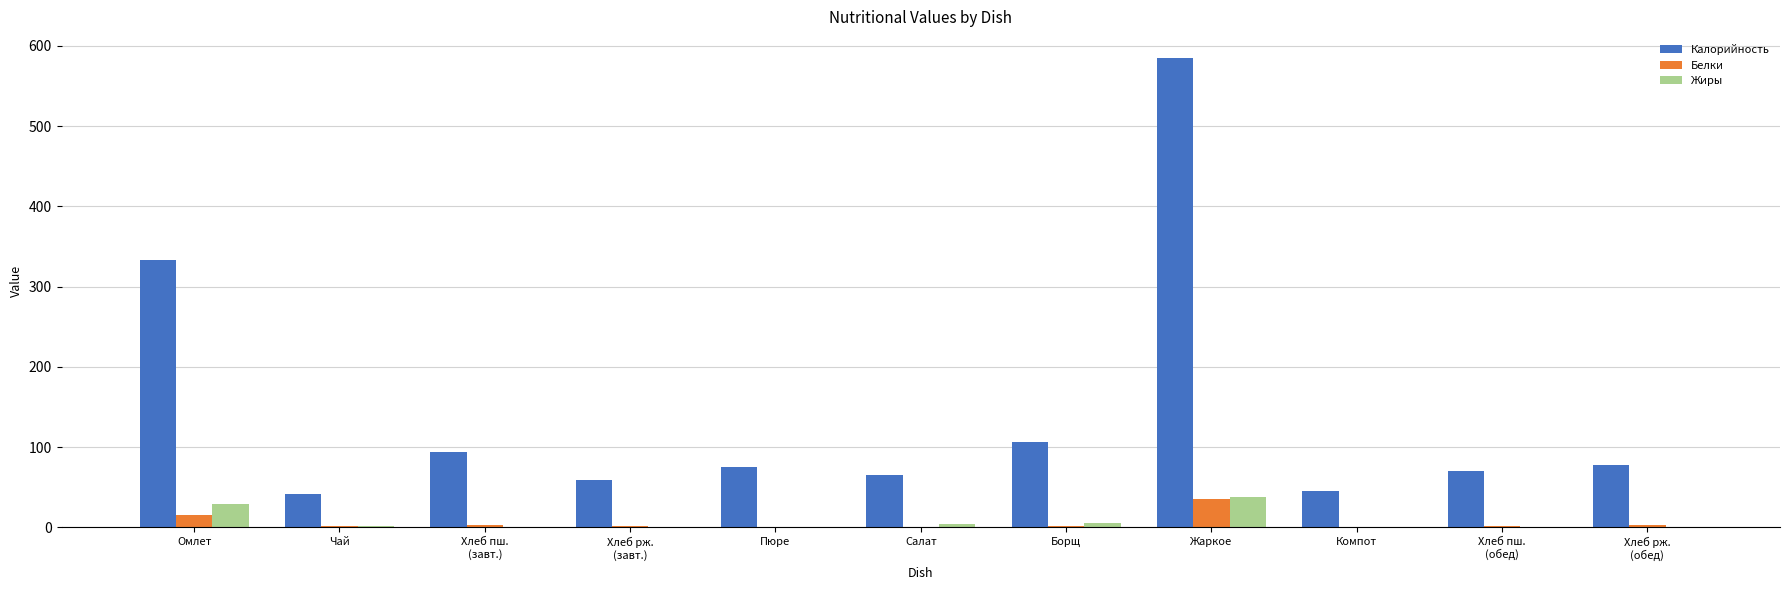

Which series has the widest spread of values?

Калорийность